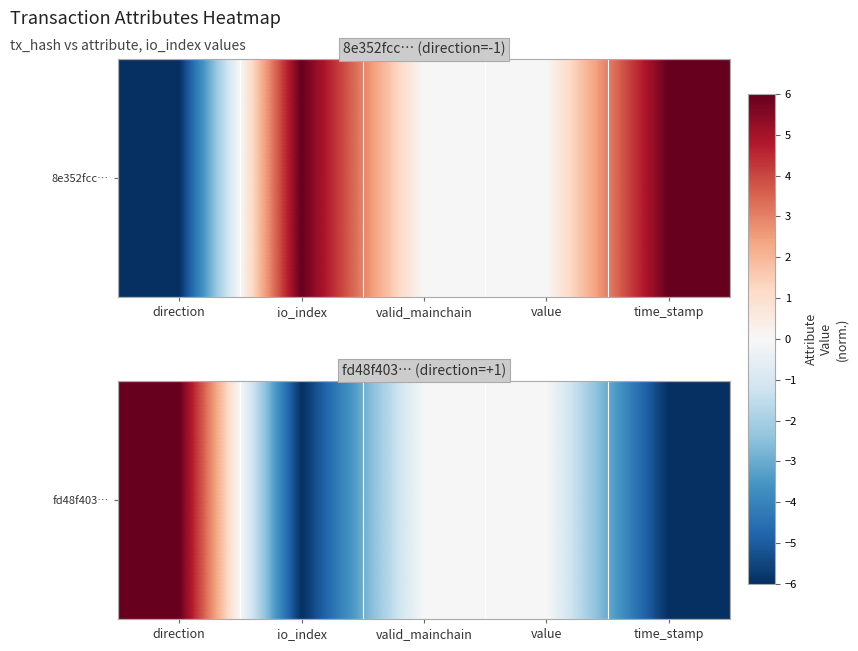

List the labels in order of value, largest first.

direction, valid_mainchain, value, io_index, time_stamp